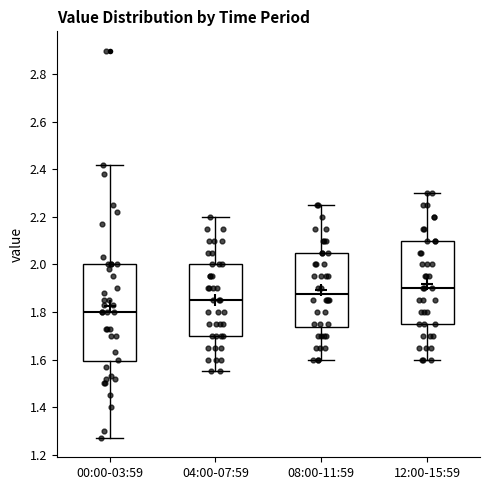

Reading left to right, transcribe this box plot: for each box, give where its median line is, the range the box spans, and where its two whiskers end, as read against the y-axis. The values are not printed on the chart, so give them approximately, as read against the axis.

00:00-03:59: median 1.80, box 1.60 to 2.00, whiskers 1.28 to 2.42
04:00-07:59: median 1.86, box 1.70 to 2.00, whiskers 1.56 to 2.20
08:00-11:59: median 1.88, box 1.74 to 2.06, whiskers 1.60 to 2.26
12:00-15:59: median 1.90, box 1.76 to 2.10, whiskers 1.60 to 2.30